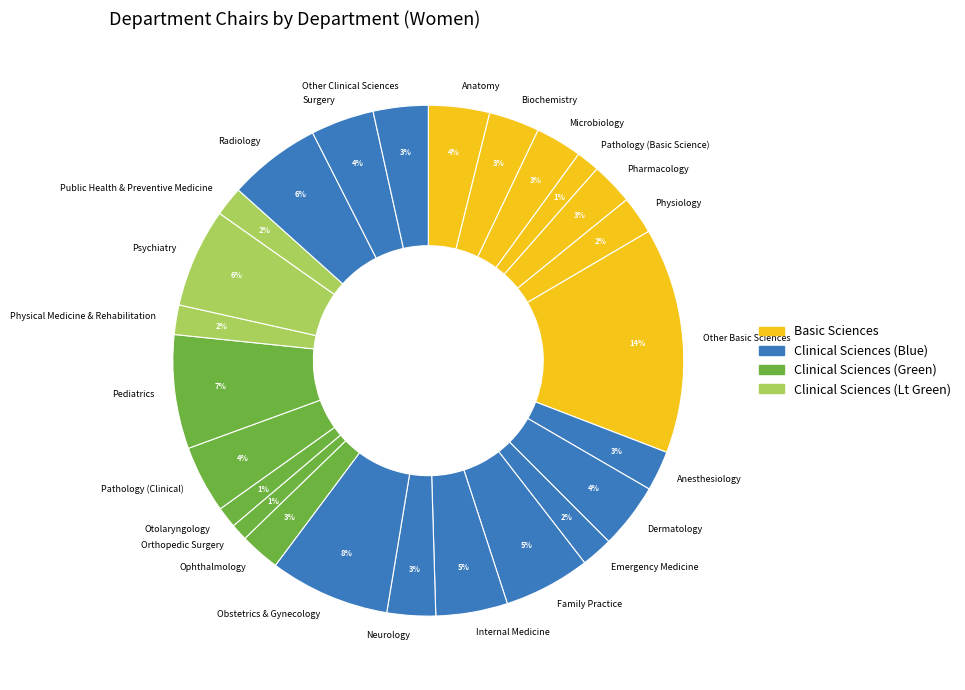

Which has a higher value, Anatomy or Emergency Medicine?

Anatomy